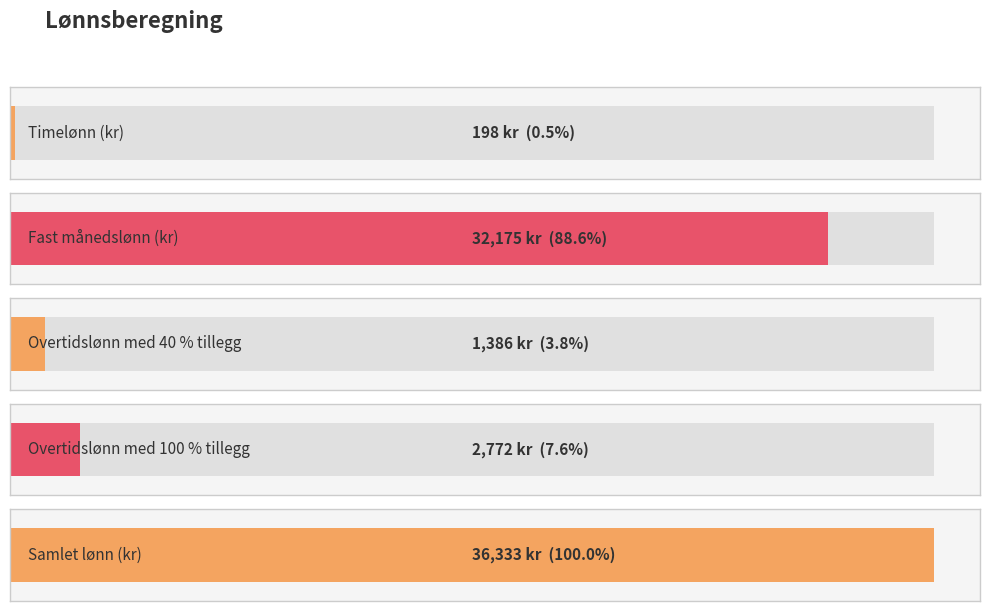

Does the chart contain any negative values?

No